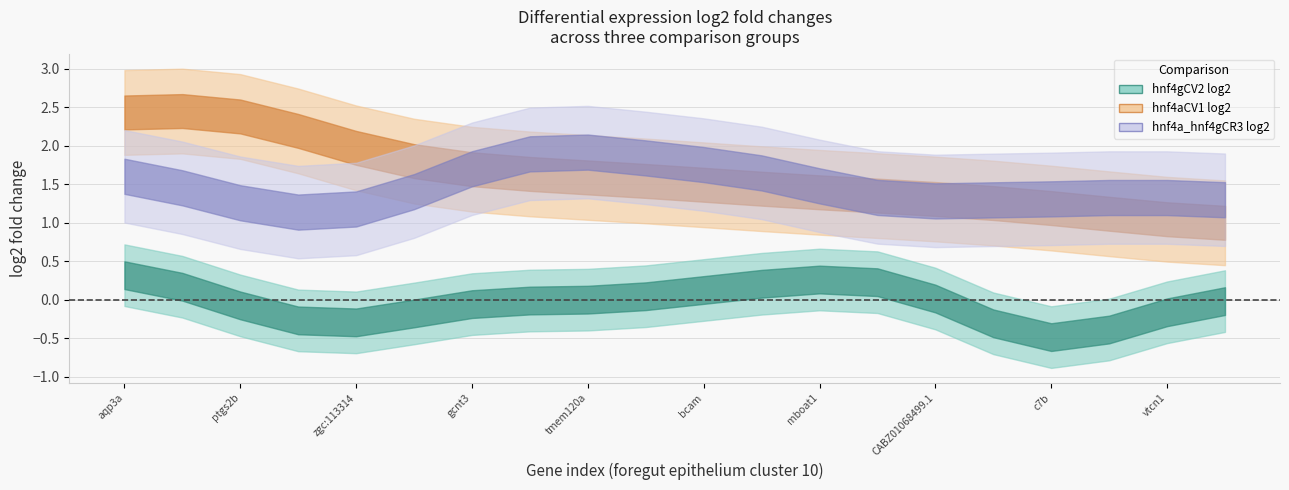

How many times do hnf4a_hnf4gCR3.vs.WTCR3 significant and hnf4aCV1.vs.WTCV1 significant cross each other?

1